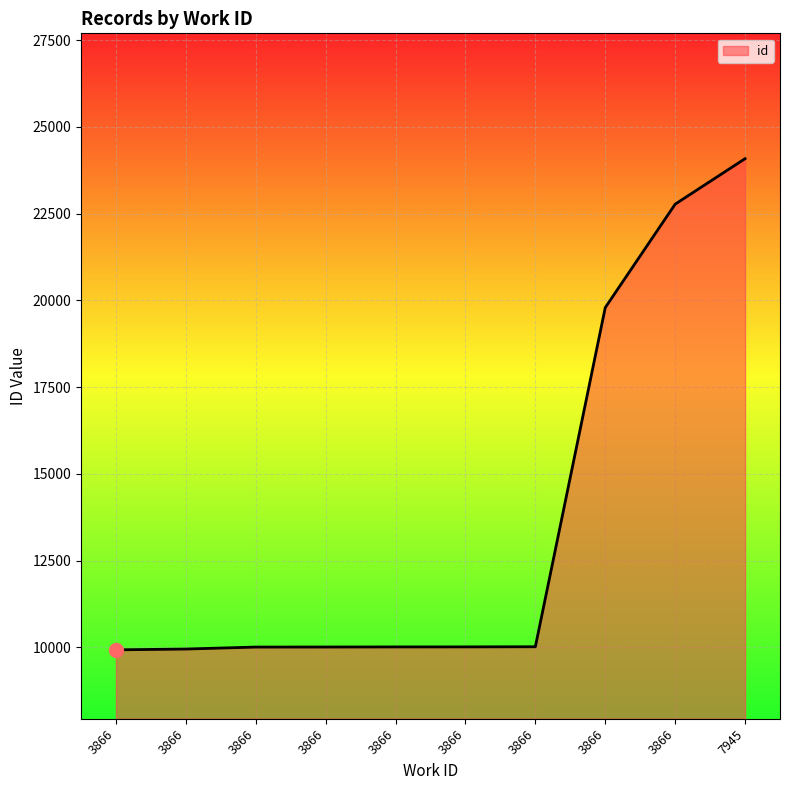

Reading left to right, list all the values displayed in this chart.

9928	9951	10008	10009	10012	10013	10017	19792	22773	24084